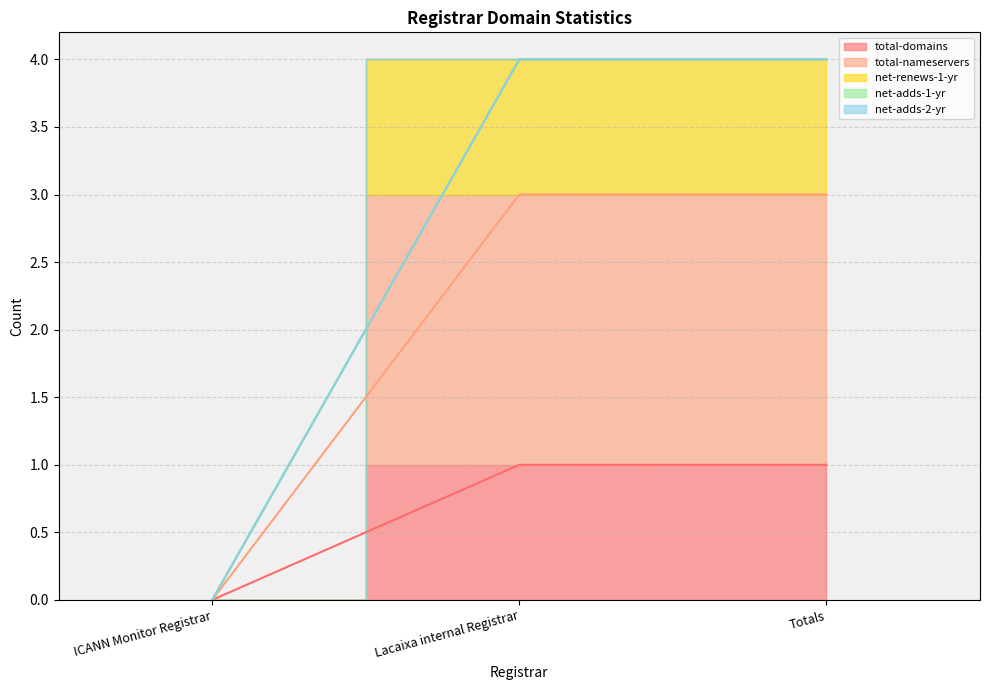

What is the sum of the total-nameservers values at Lacaixa internal Registrar and ICANN Monitor Registrar?

3